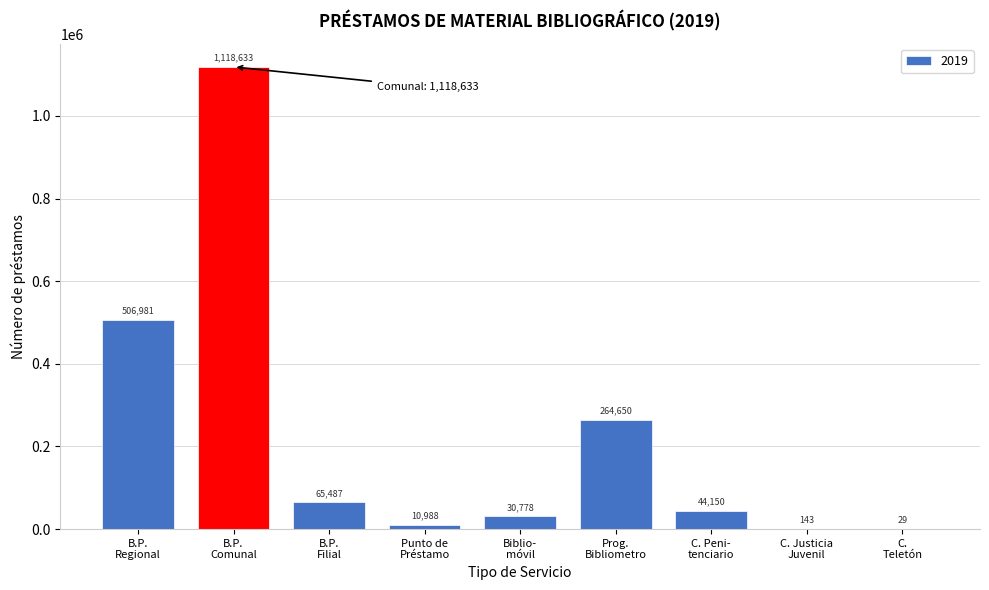

What is the sum of all values?

2041839